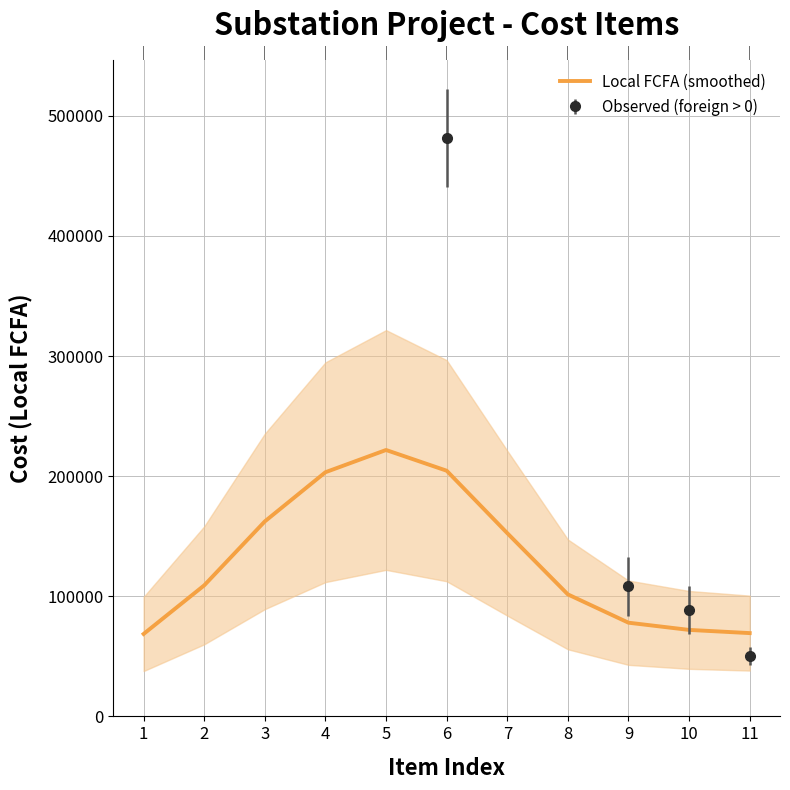

How many lines are shown in the chart?

1